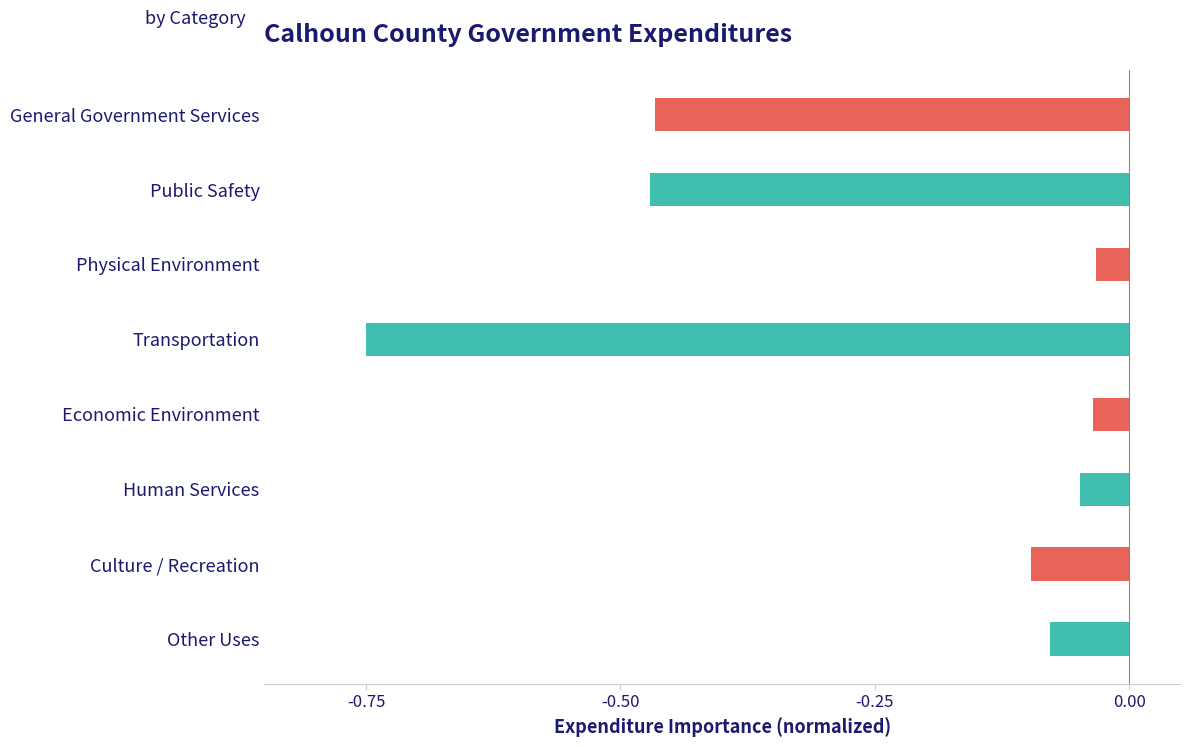

Are the bars grouped side by side (vs. stacked)?

No